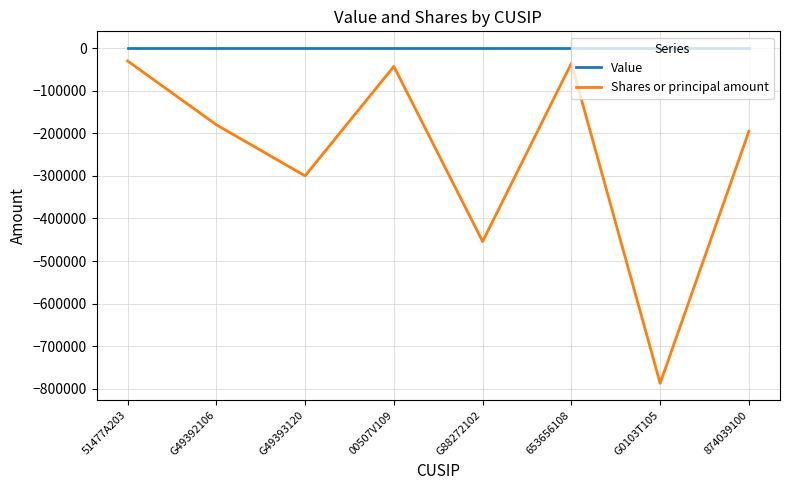

The value of Shares or principal amount at 874039100 is -311806. True or false?

False